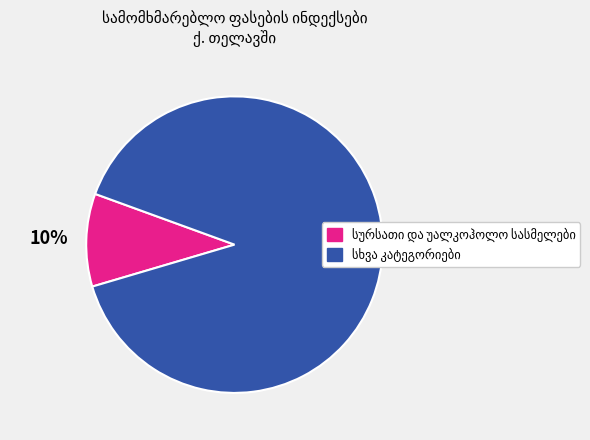

To the nearest percent, what is the difference between the largest and smallest slice percentages?

80%